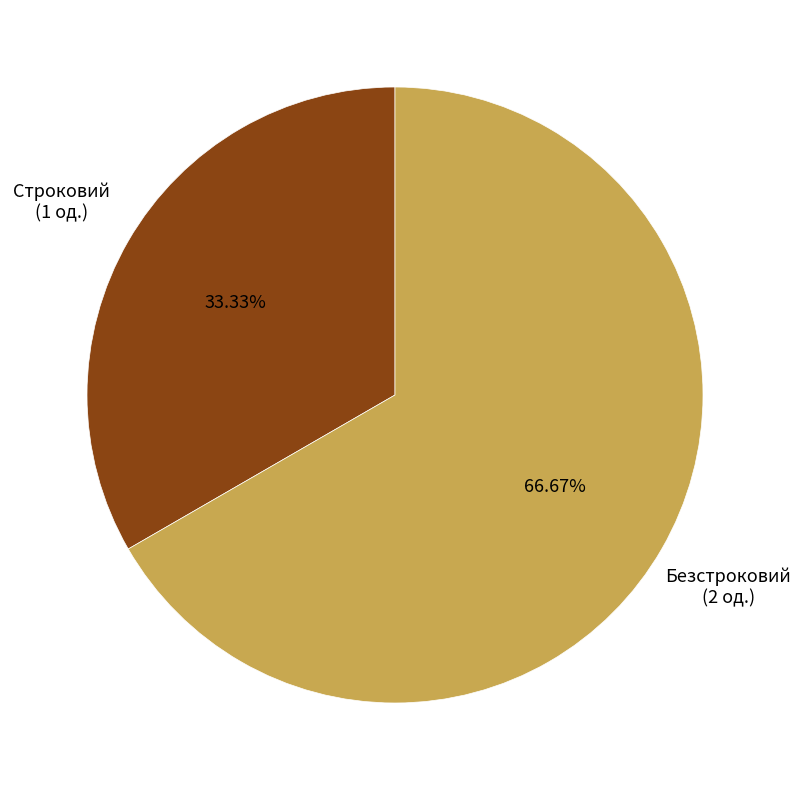

To the nearest percent, what portion does Строковий represent?

33%